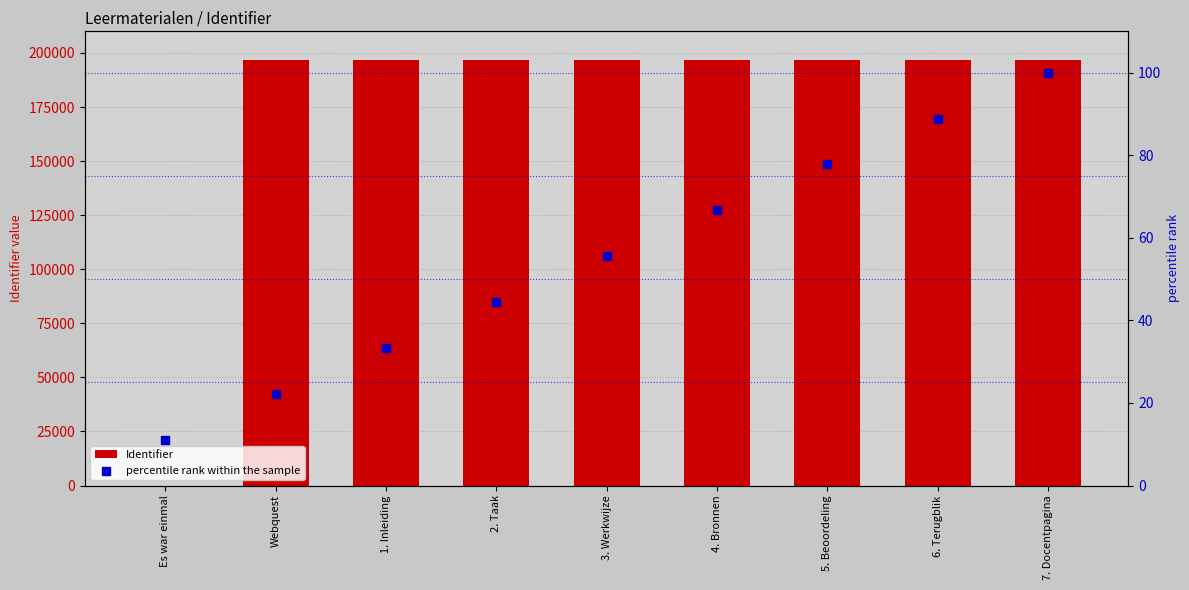

What is the total value across all series at 4. Bronnen?

196900.7